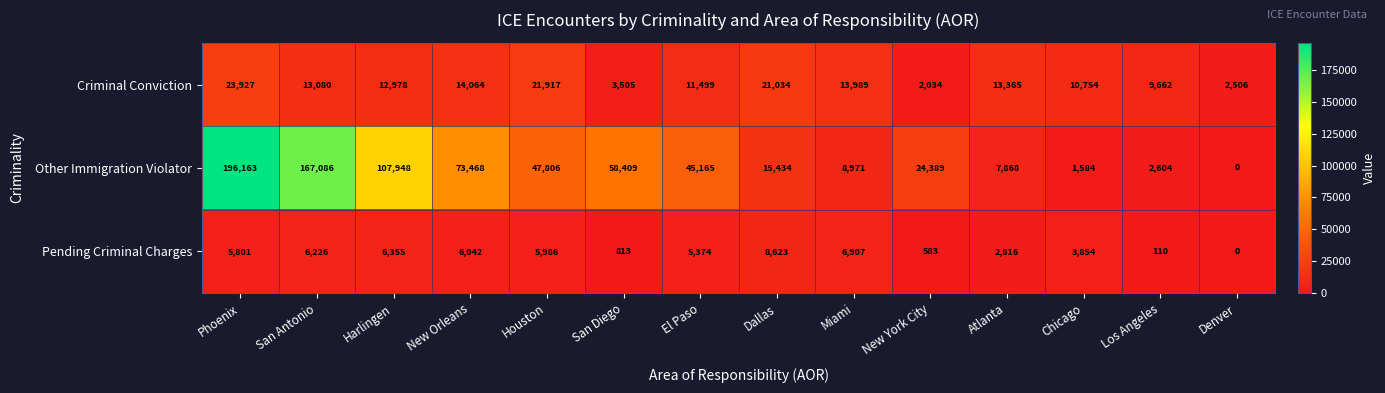

List the series in order of their overall mean, lowest first.

Pending Criminal Charges, Criminal Conviction, Other Immigration Violator